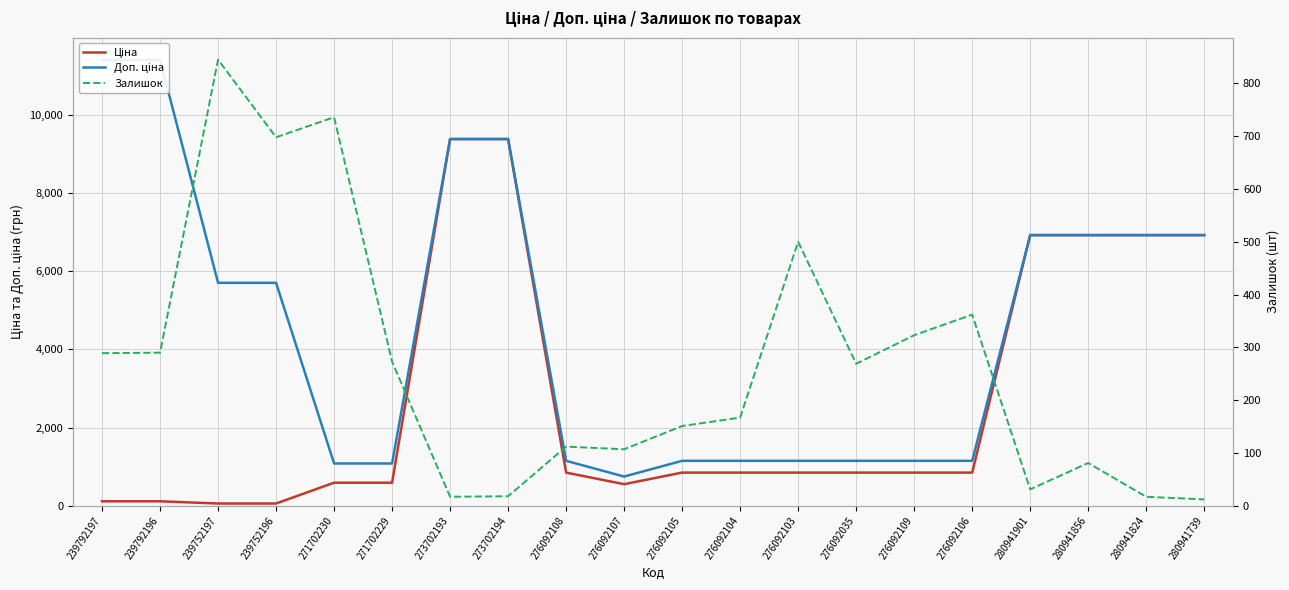

Count the number of data series in this chart.

3